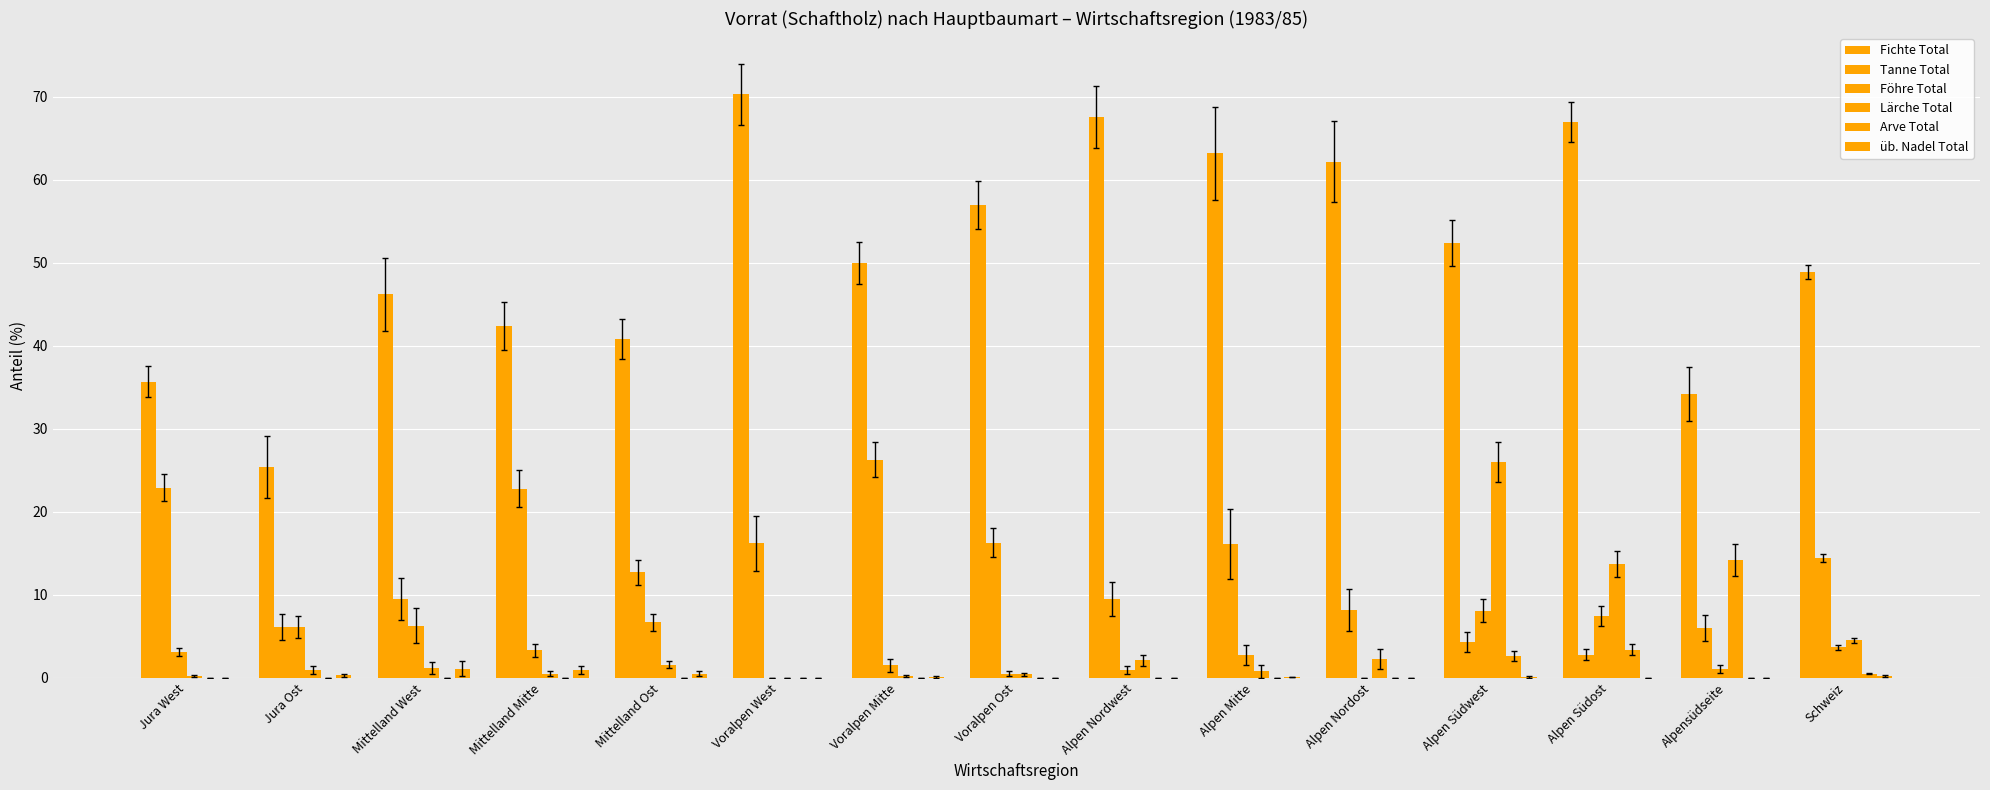

What is the spread (max minus min) of values at Alpen Nordwest?

67.6